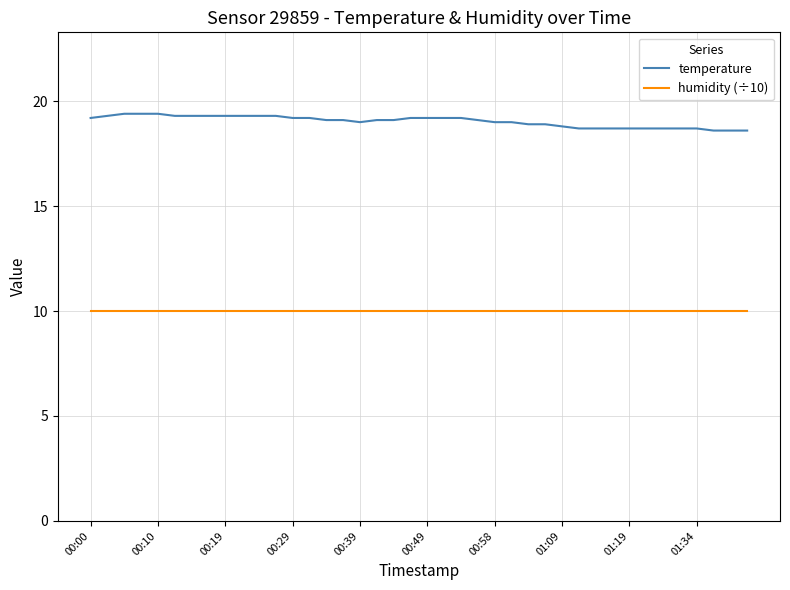

What is the average value of the humidity (÷10) series?

10.0